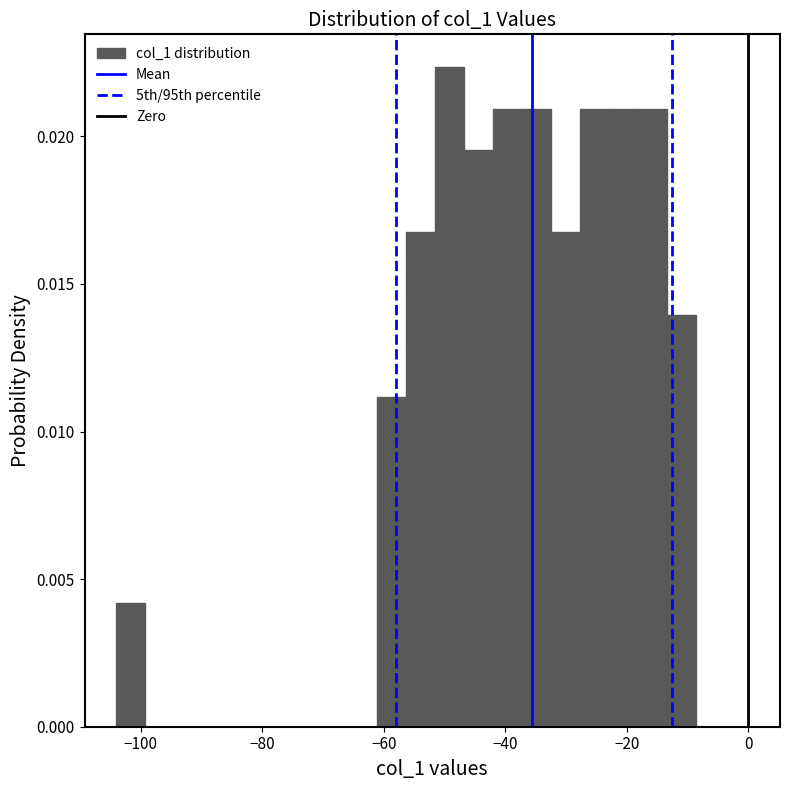

Around what value on the x-axis is the tallest bar? Give the approximate position of its centre, as read against the axis.

-50